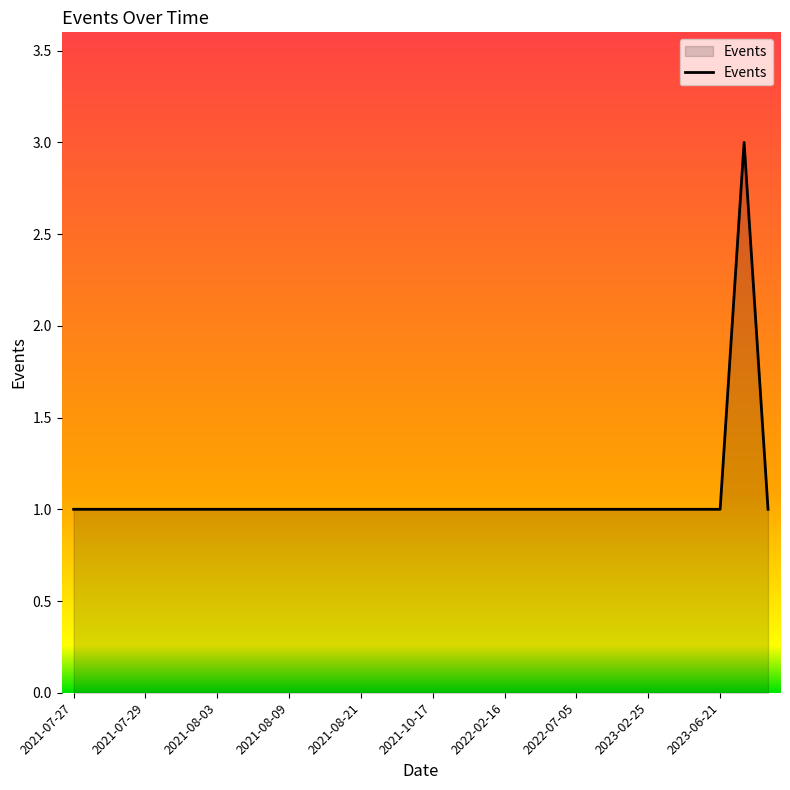

What is the greatest value displayed?

3